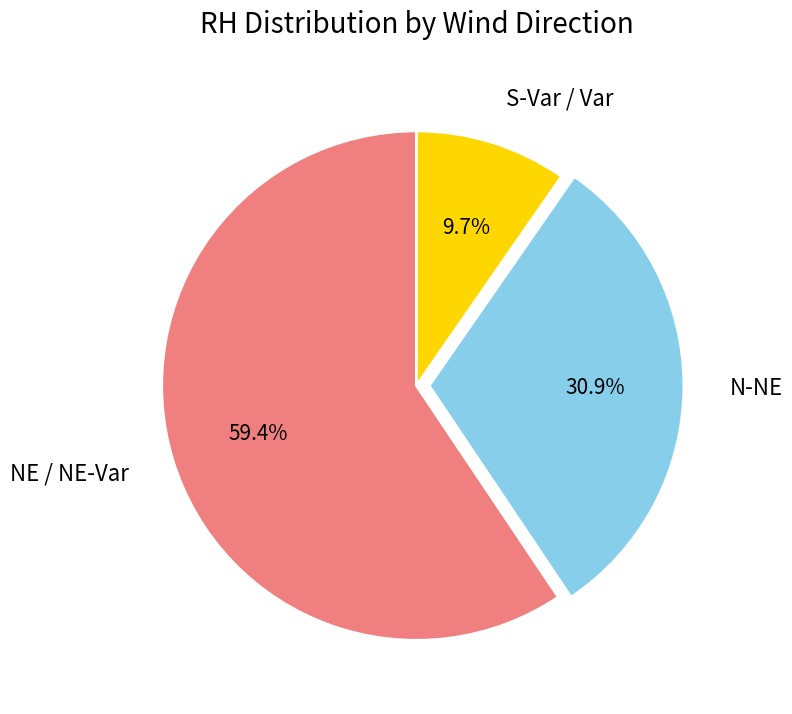

Between N-NE and NE / NE-Var, which is larger?

NE / NE-Var